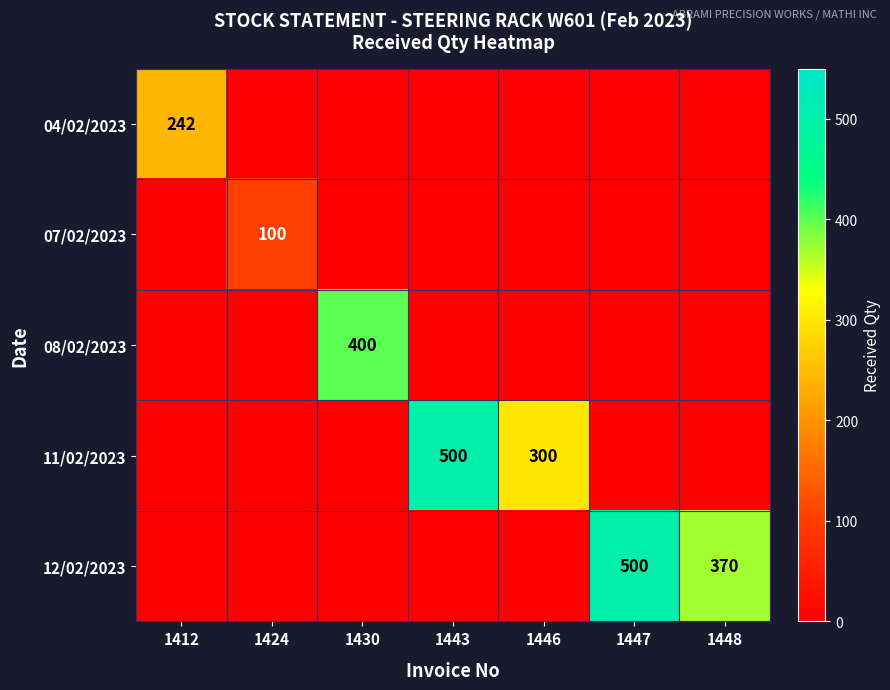

True or false: 07/02/2023 has a value of 100 at 1424.

True